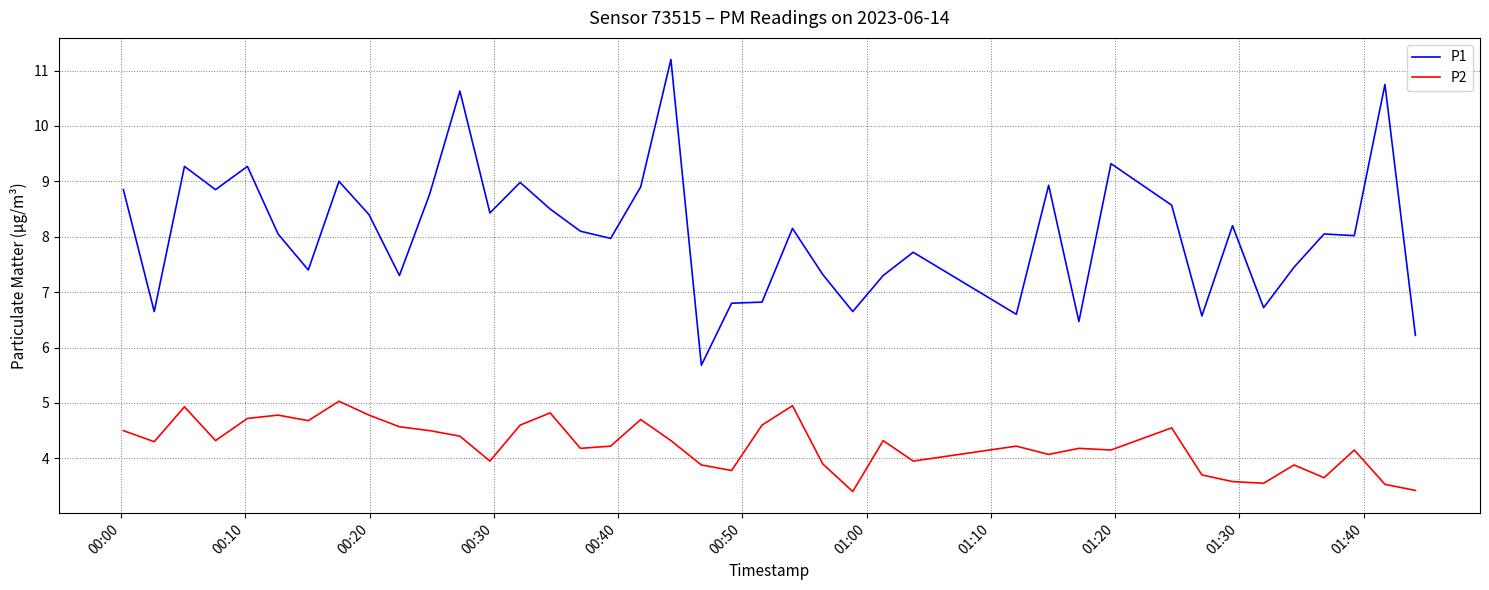

What is the minimum value shown in the chart?

3.4